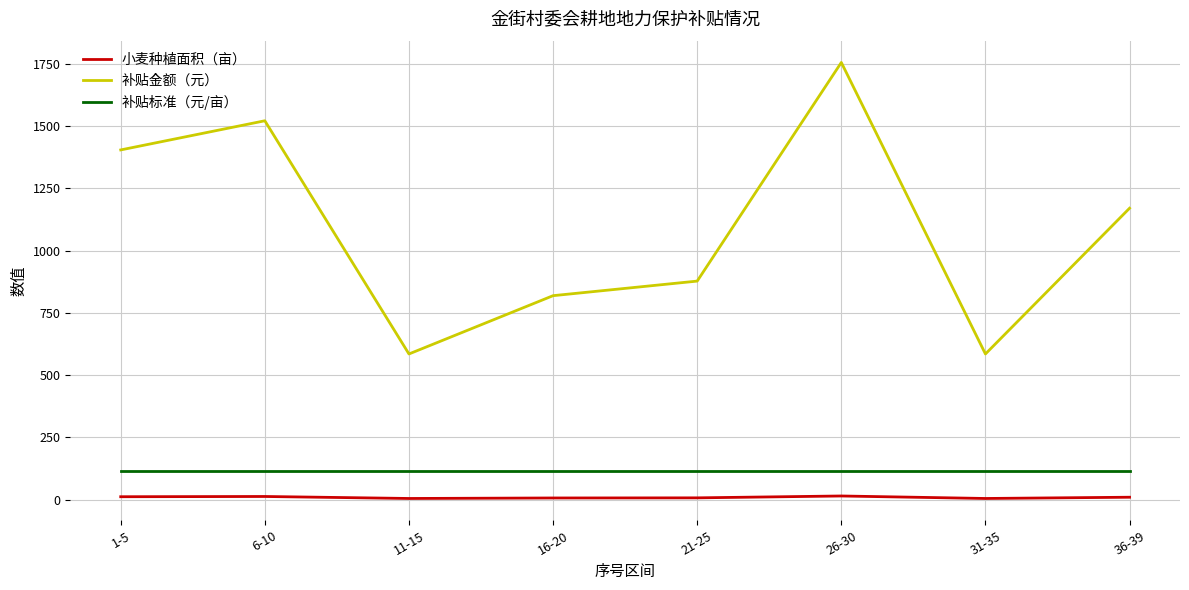

What is the lowest value of the 补贴金额（元） series?

585.0